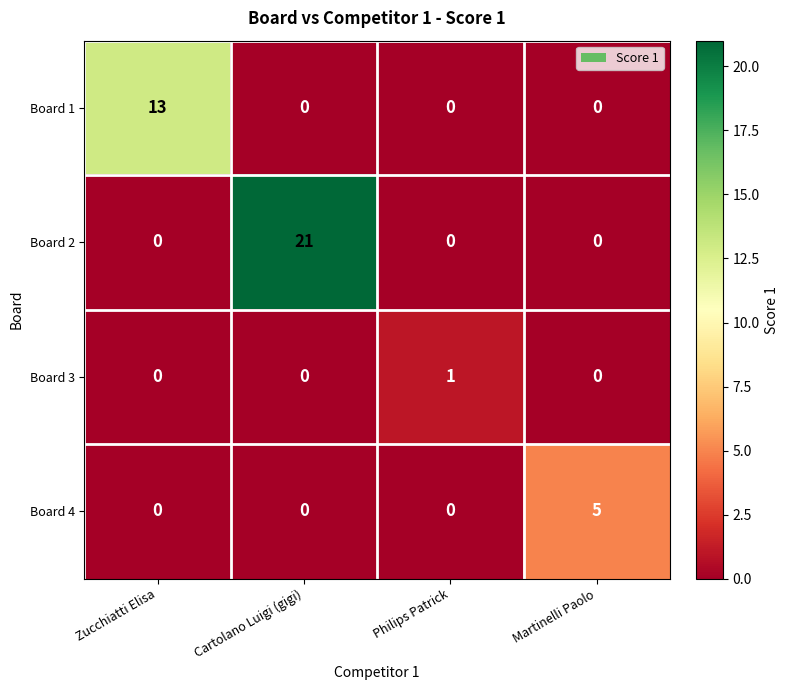

The Board 3 series shows 0 at Zucchiatti Elisa. True or false?

True